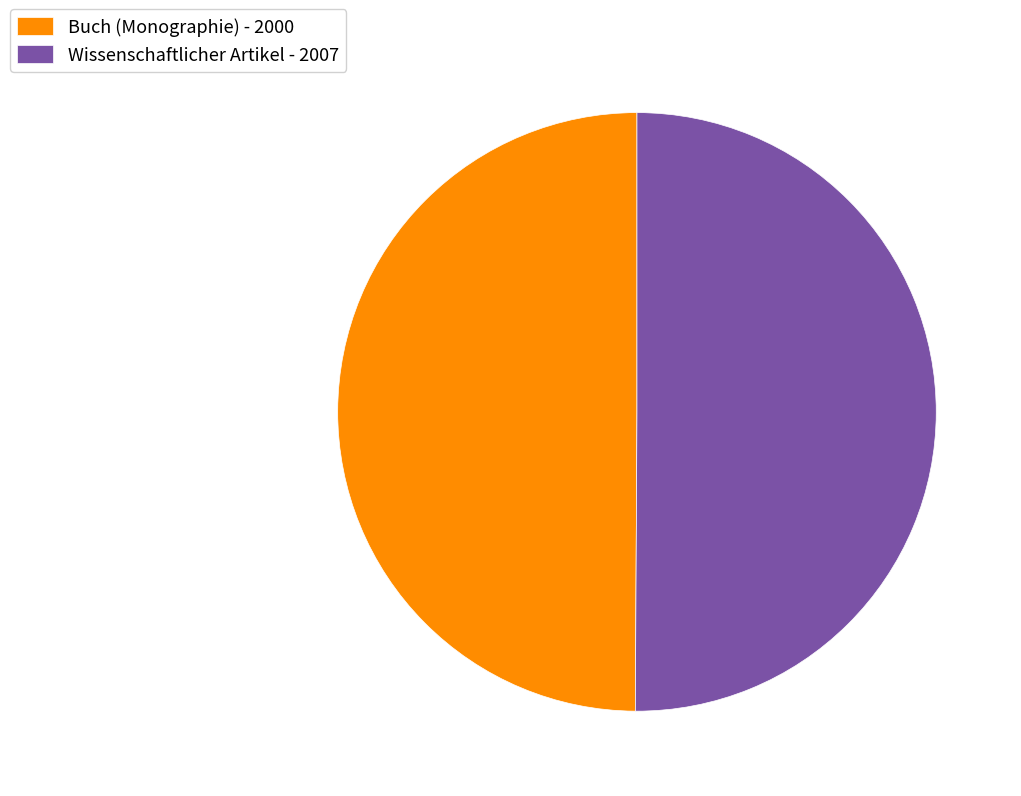

True or false: Buch (Monographie) - 2000 accounts for 57% of the total.

False